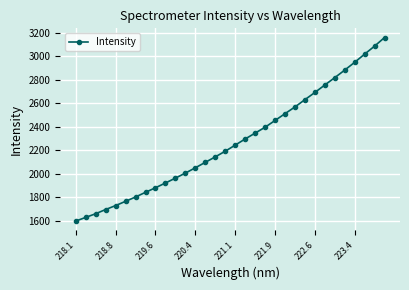

What is the maximum value shown in the chart?

3158.6